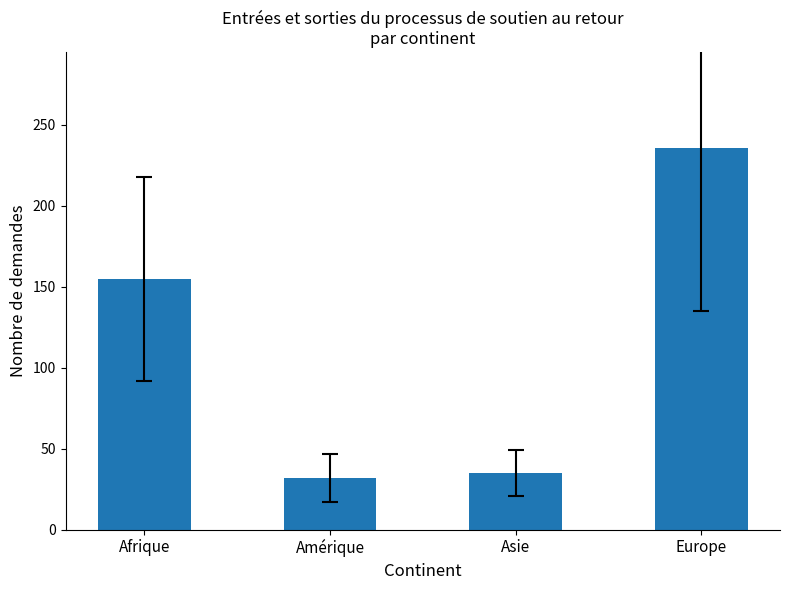

List the labels in order of value, largest first.

Europe, Afrique, Asie, Amérique